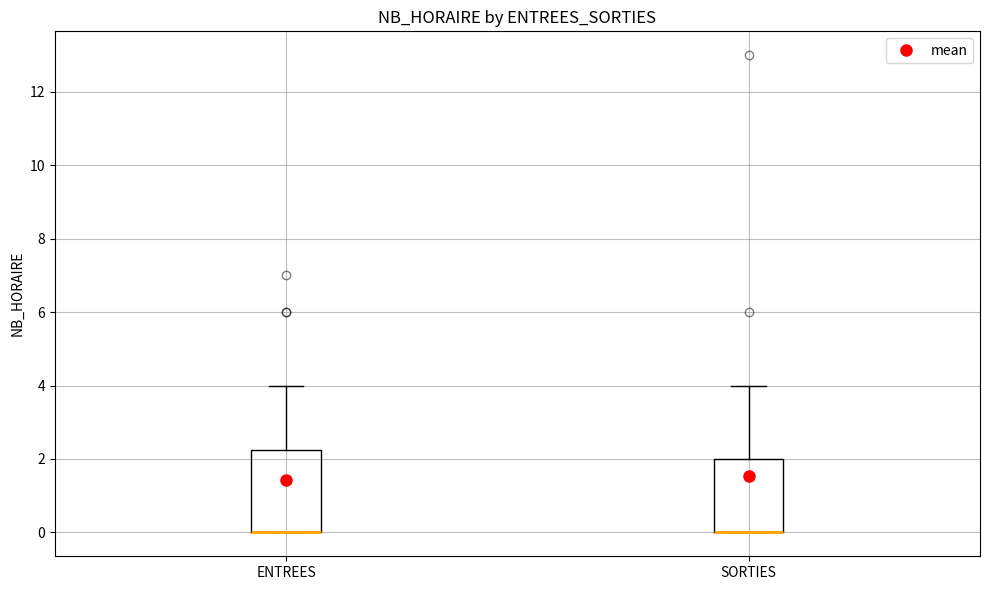

Reading left to right, read every box against the y-axis: the position of its median line, the range the box covers, and the ends of its whiskers. The values are not printed on the chart, so give them approximately, as read against the axis.

ENTREES: median 0.0 (drawn on the box's lower edge), box 0.0 to 2.2, whiskers 0.0 to 4.0
SORTIES: median 0.0 (drawn on the box's lower edge), box 0.0 to 2.0, whiskers 0.0 to 4.0